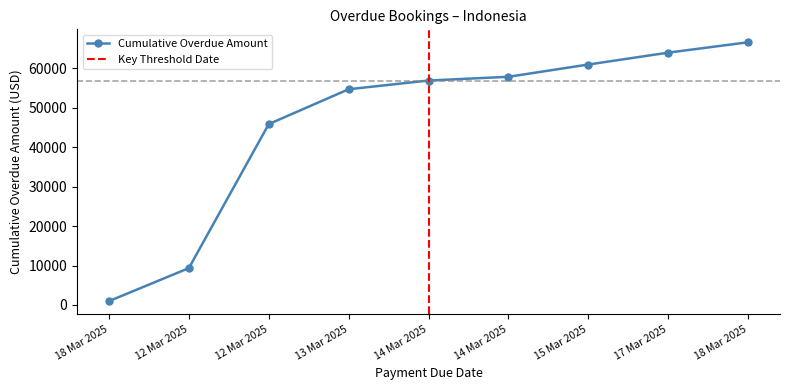

Does the chart have visible grid lines?

No